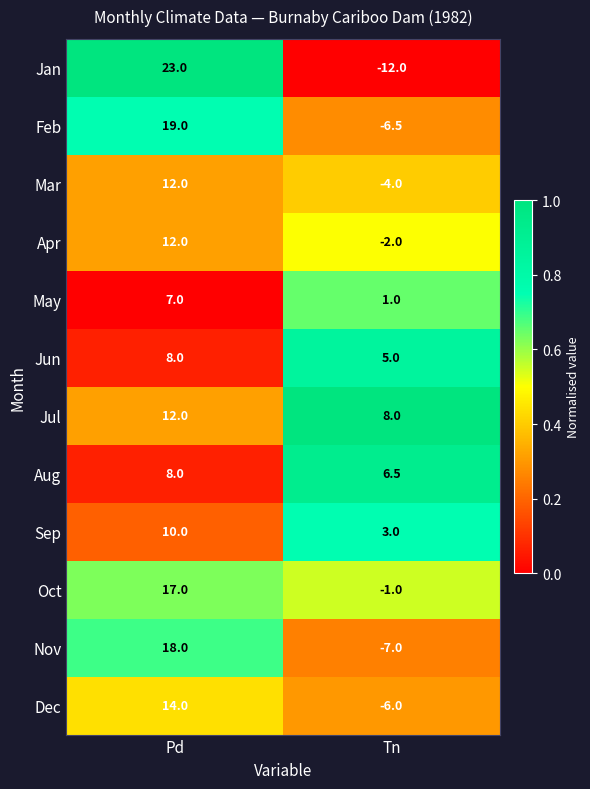

Reading left to right, what are all the values shown in this chart?

Jan: 23.0	-12.0
Feb: 19.0	-6.5
Mar: 12.0	-4.0
Apr: 12.0	-2.0
May: 7.0	1.0
Jun: 8.0	5.0
Jul: 12.0	8.0
Aug: 8.0	6.5
Sep: 10.0	3.0
Oct: 17.0	-1.0
Nov: 18.0	-7.0
Dec: 14.0	-6.0